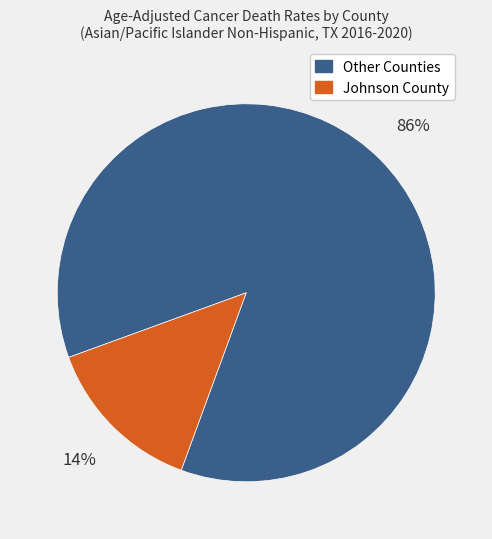

Combined, do Other Counties and Johnson County account for over 50%?

Yes